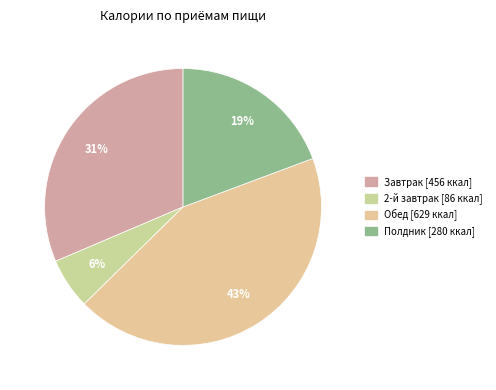

Does any single category account for the majority?

No